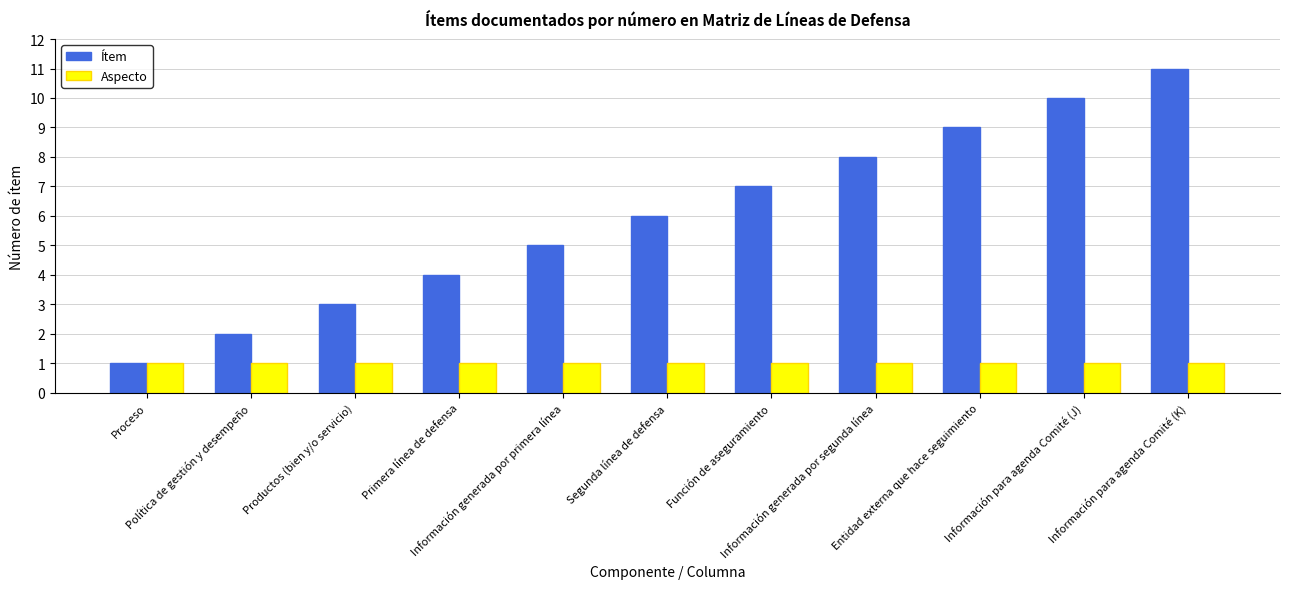

At which category is the sum across all series the highest?

Información para agenda Comité (K)